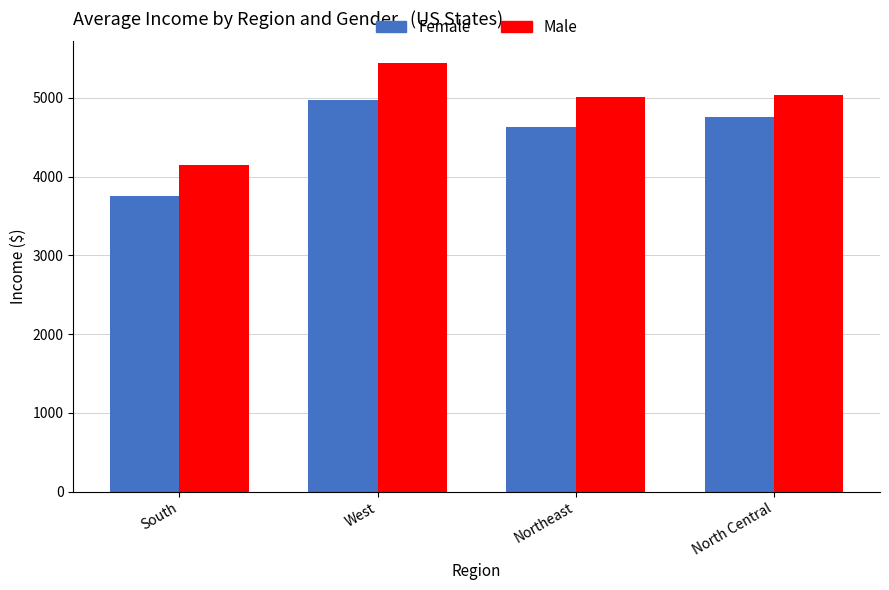

What is the sum of the Male values at Northeast and West?

10456.0